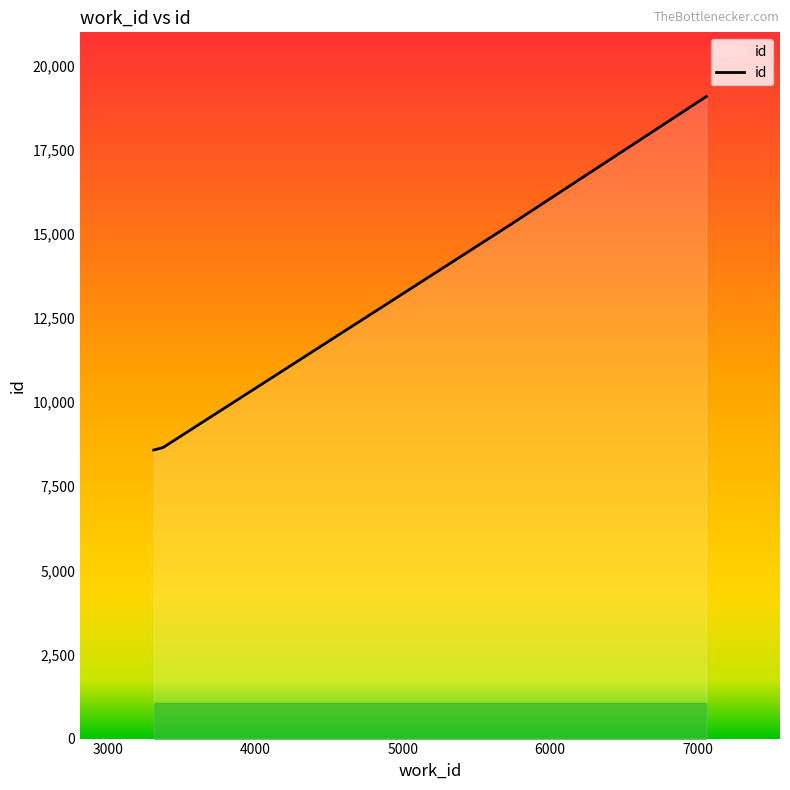

True or false: the data has more than 1 interior local peaks.

False